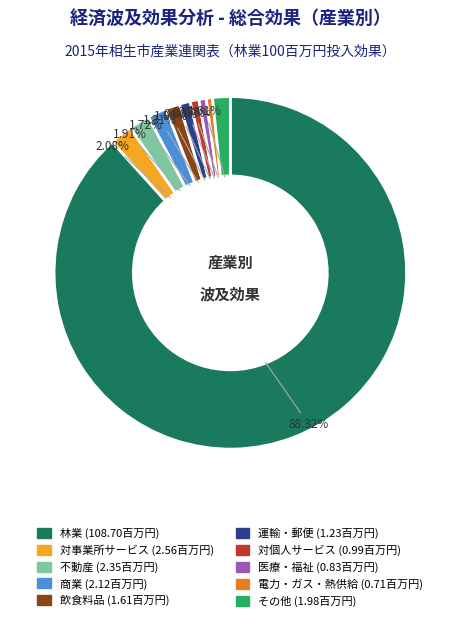

How many slices are in this pie chart?

10